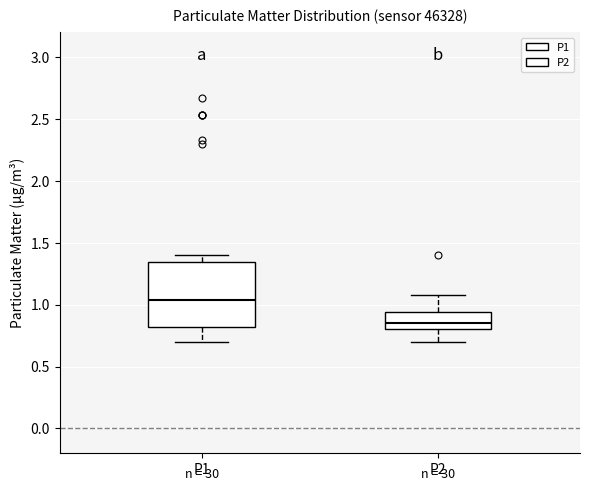

Which box's median line is the lowest?

P2